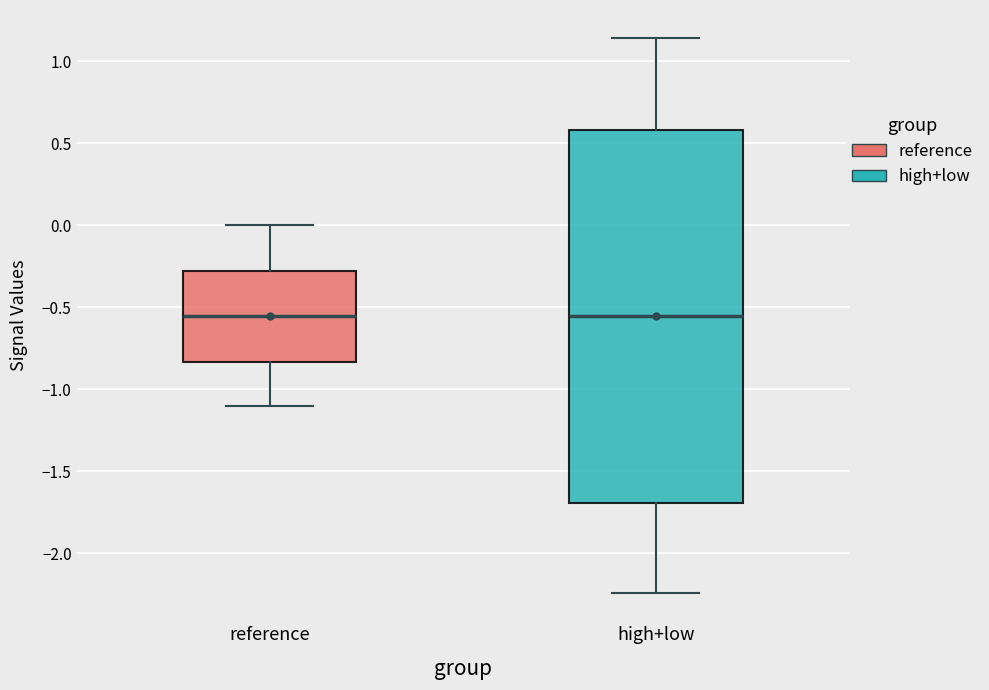

Comparing the boxes themselves (not the whiskers), which one is the tallest?

high+low